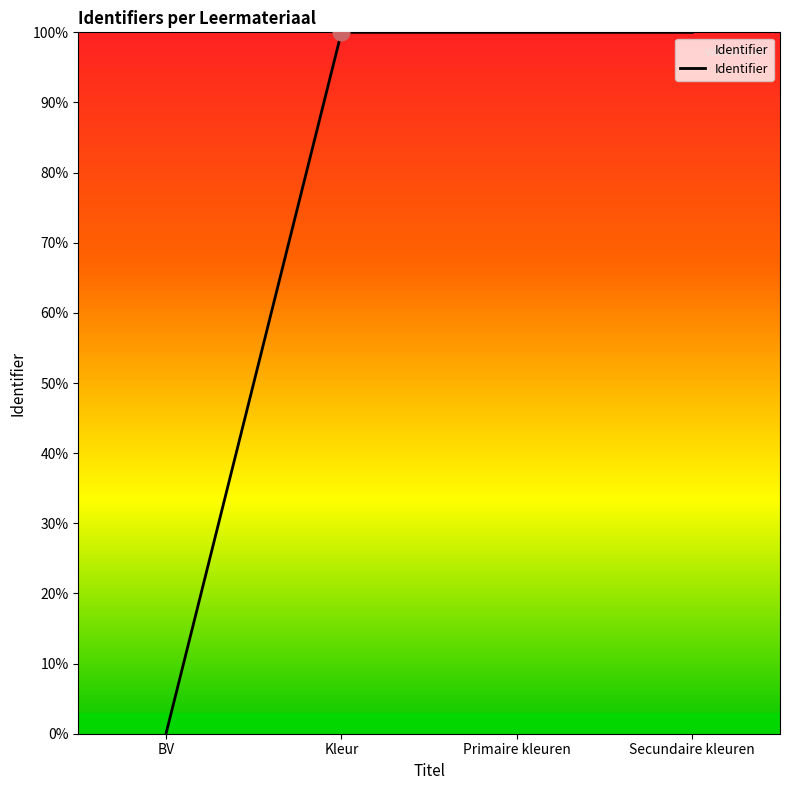

Does the chart have visible grid lines?

No